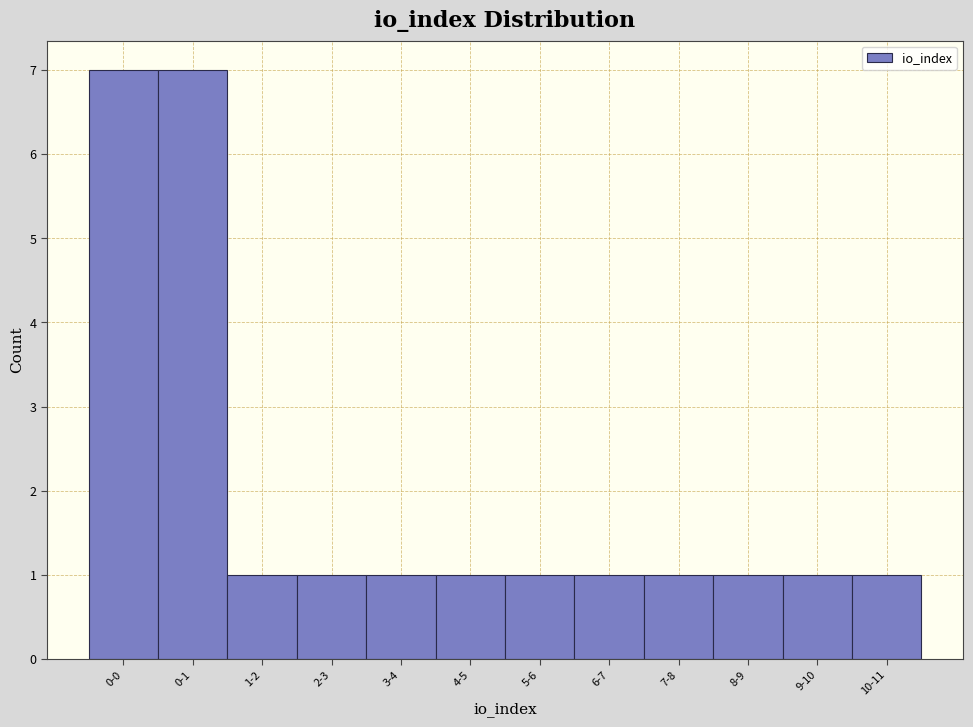

Reading right to left, transcribe all the data shown in this chart.

10-11=1	9-10=1	8-9=1	7-8=1	6-7=1	5-6=1	4-5=1	3-4=1	2-3=1	1-2=1	0-1=7	0-0=7